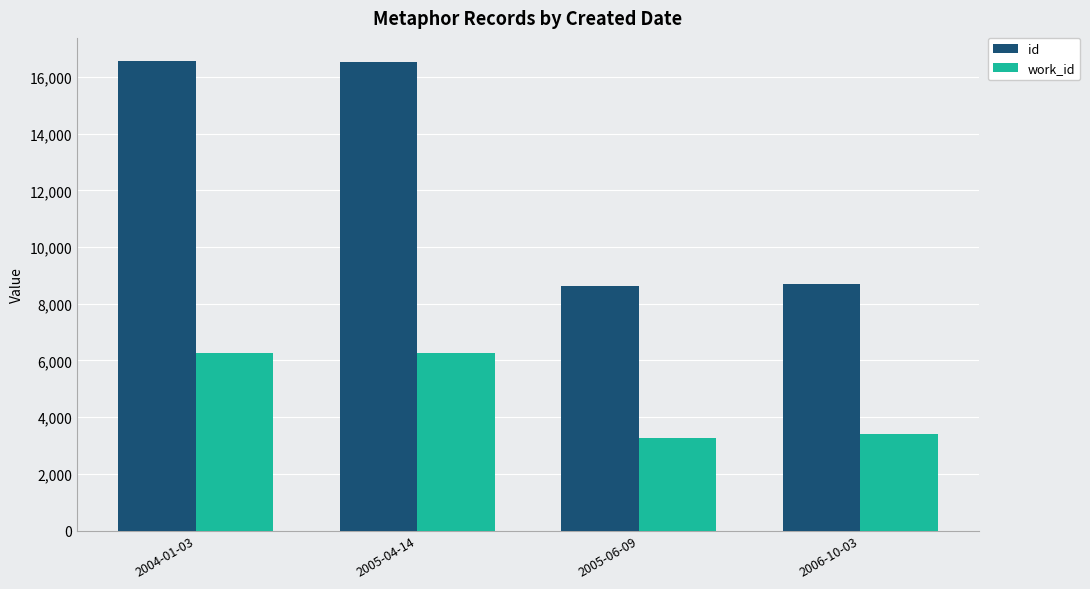

What is the difference between the id values at 2004-01-03 and 2005-06-09?

7923